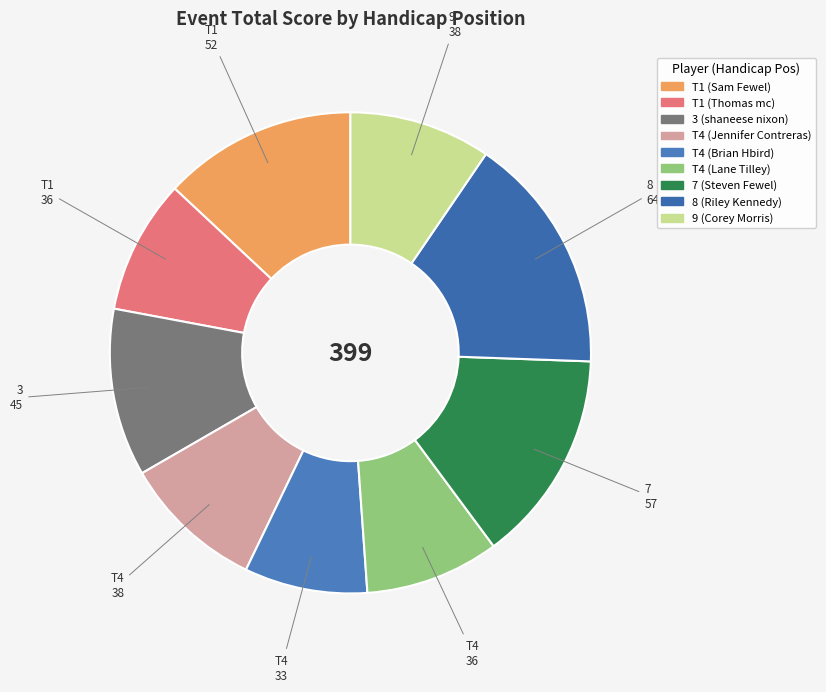

How many segments does this pie chart have?

9